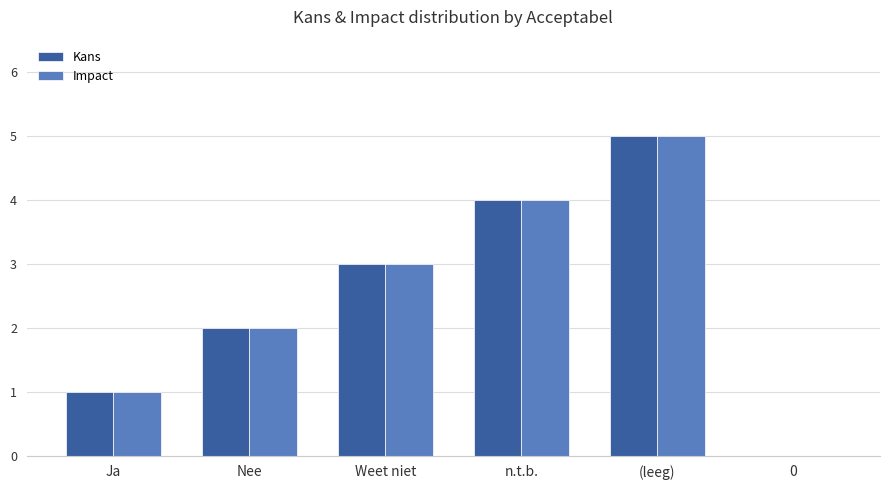

Count the Kans values in the range 1 to 4.

4